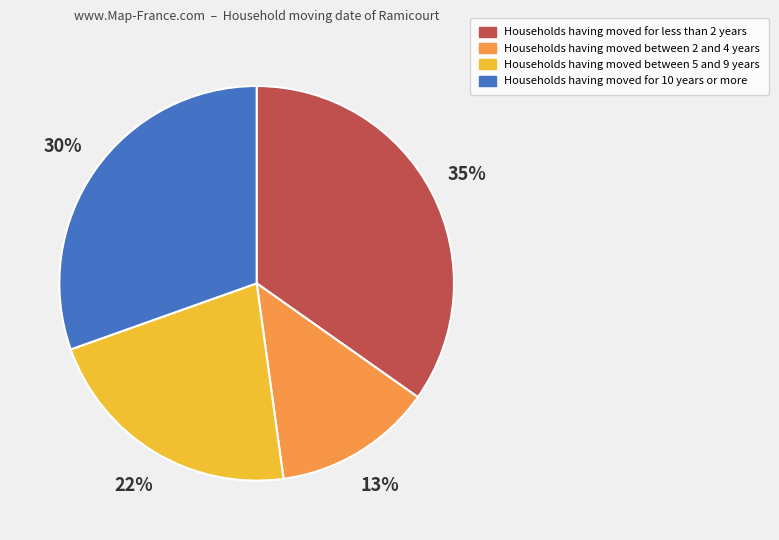

To the nearest percent, what is the difference between the largest and smallest slice percentages?

22%